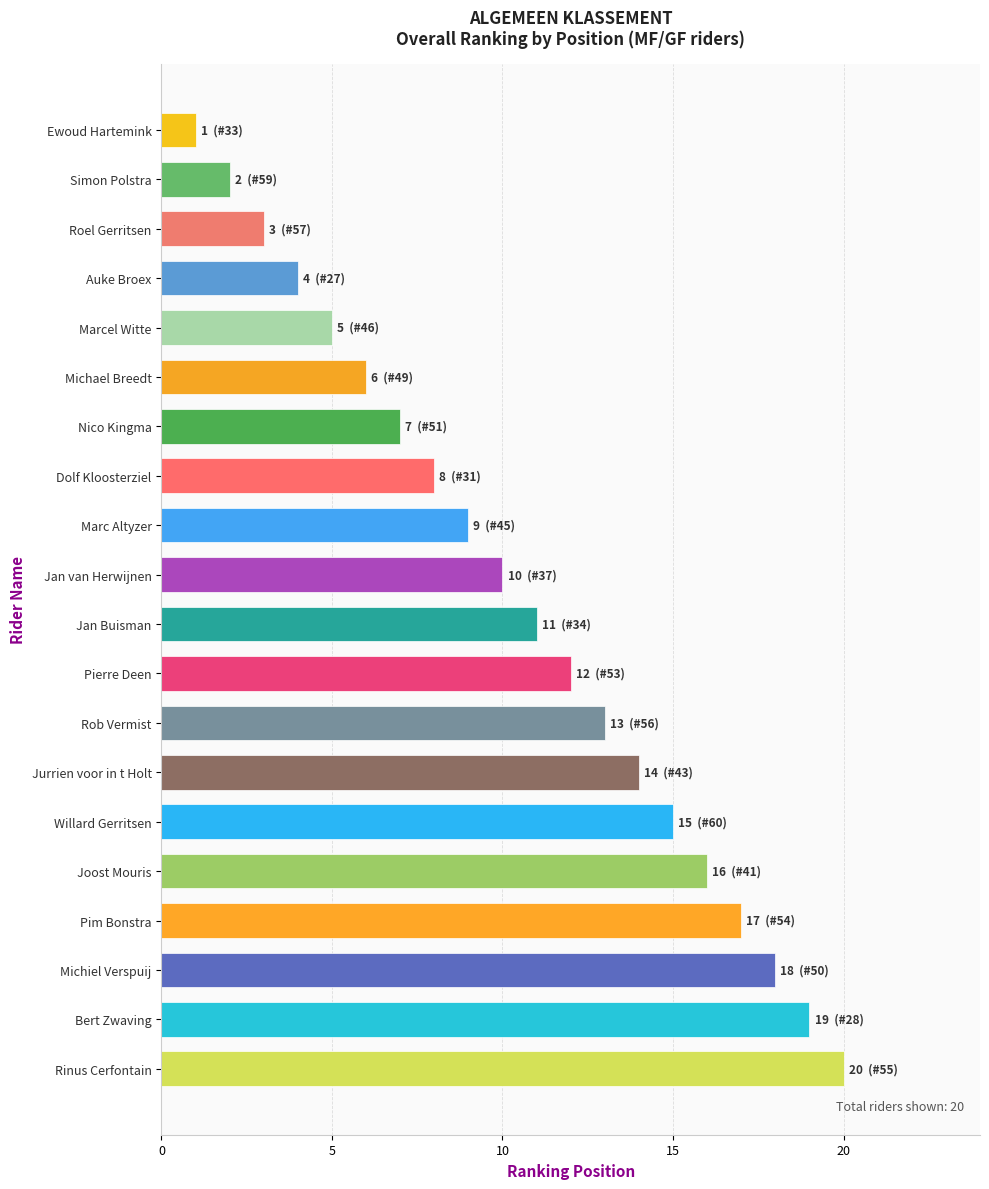

Count the number of categories in the chart.

20